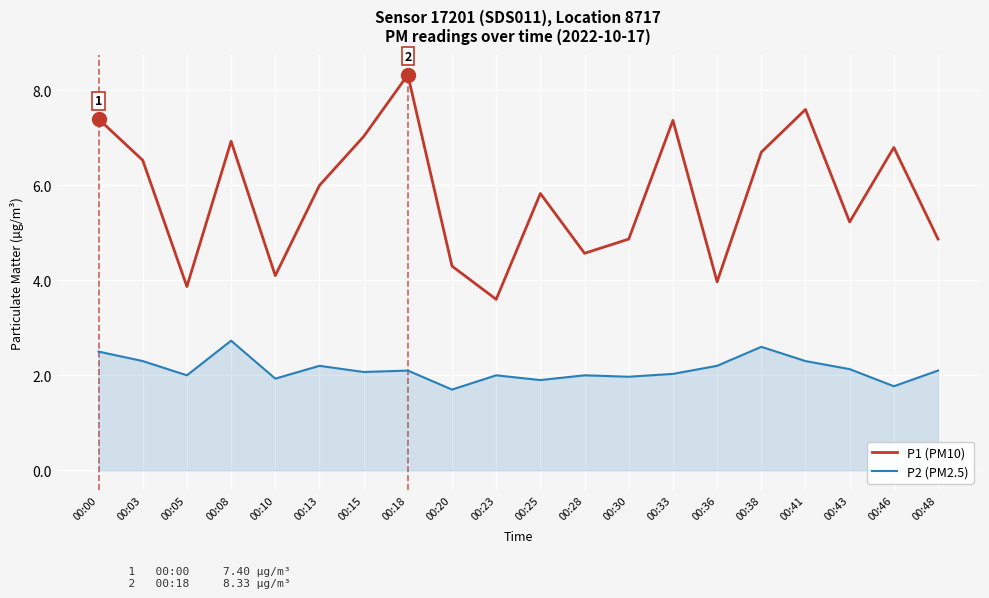

How many lines are shown in the chart?

2